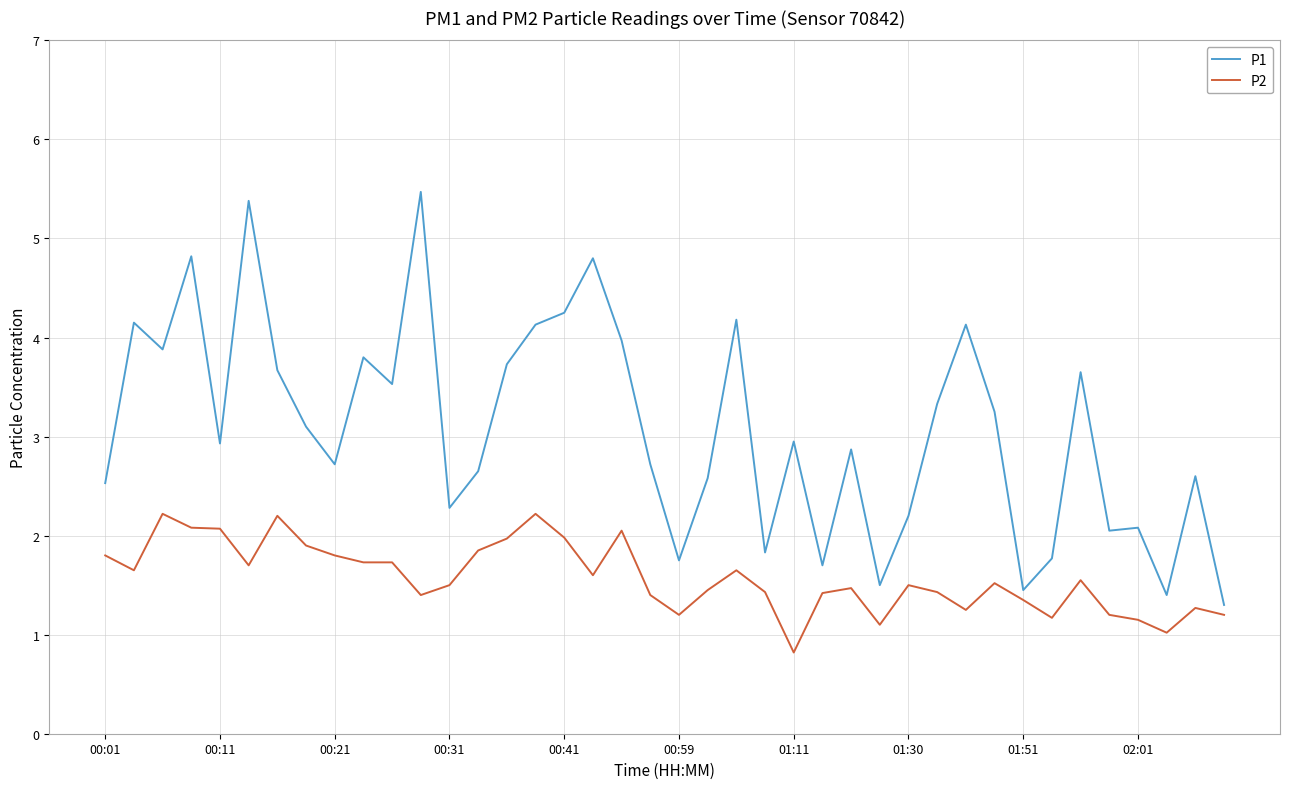

List the series in order of their overall mean, lowest first.

P2, P1